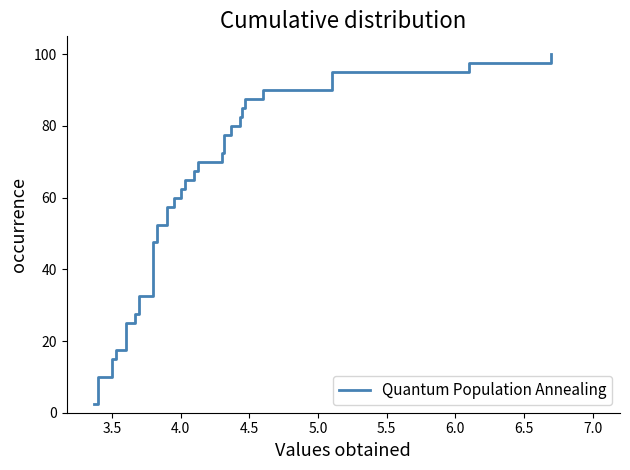

True or false: there are more than 2 points higher than both neighbors.

False